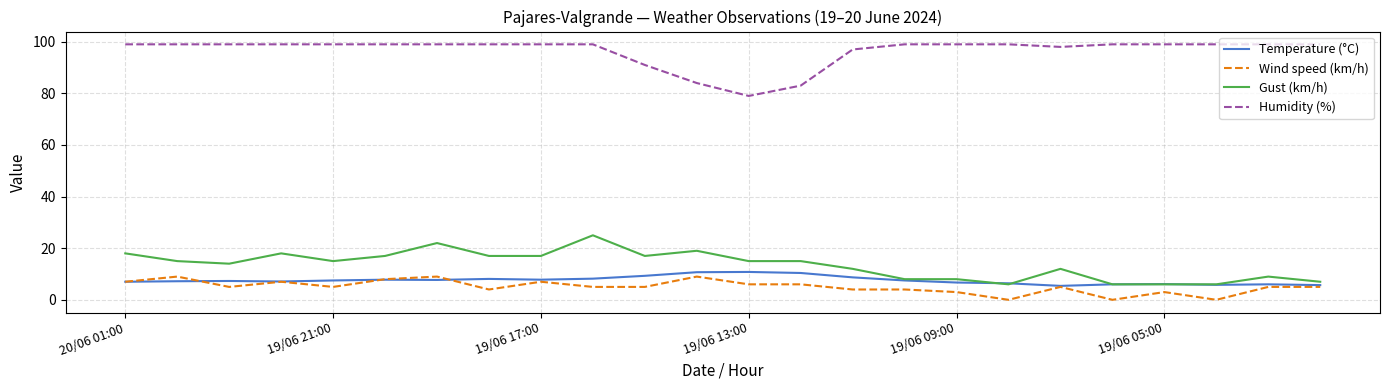

What is the average value of the Wind speed (km/h) series?

5.0